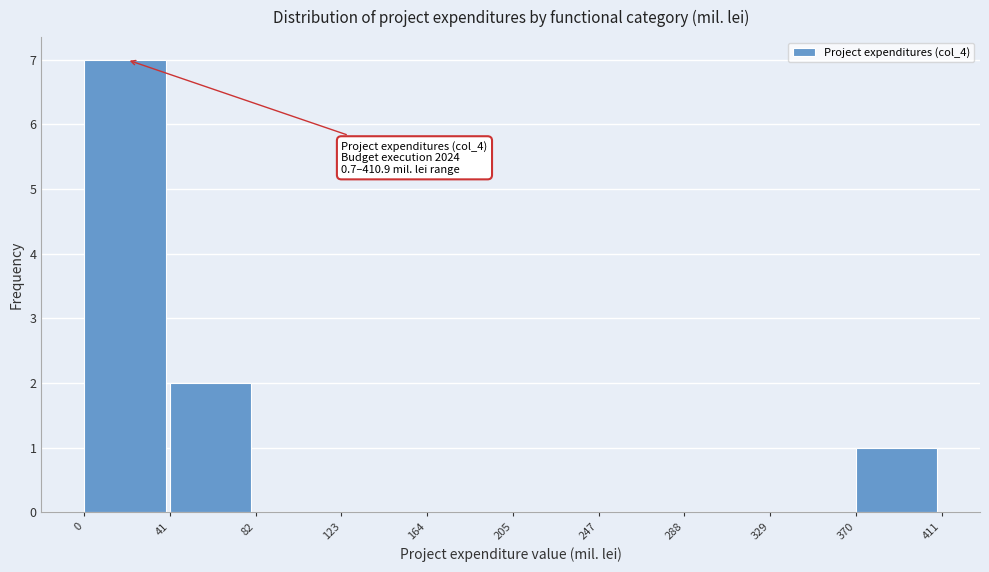

Which range on the x-axis has the tallest bar?

0 to 41